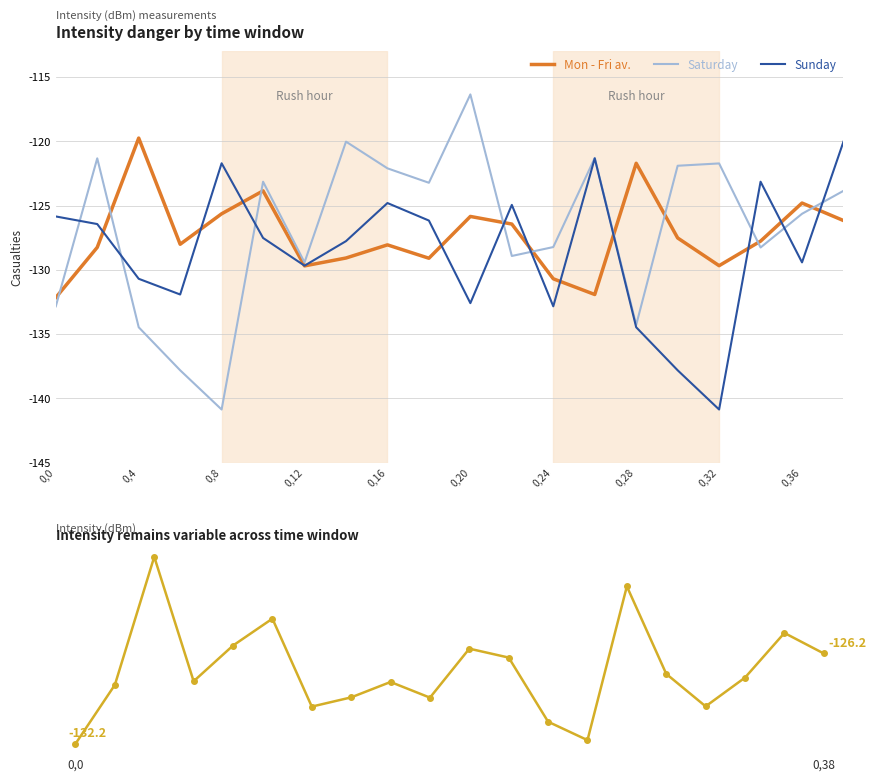

What are all the series names shown in the legend?

Mon - Fri av., Saturday, Sunday